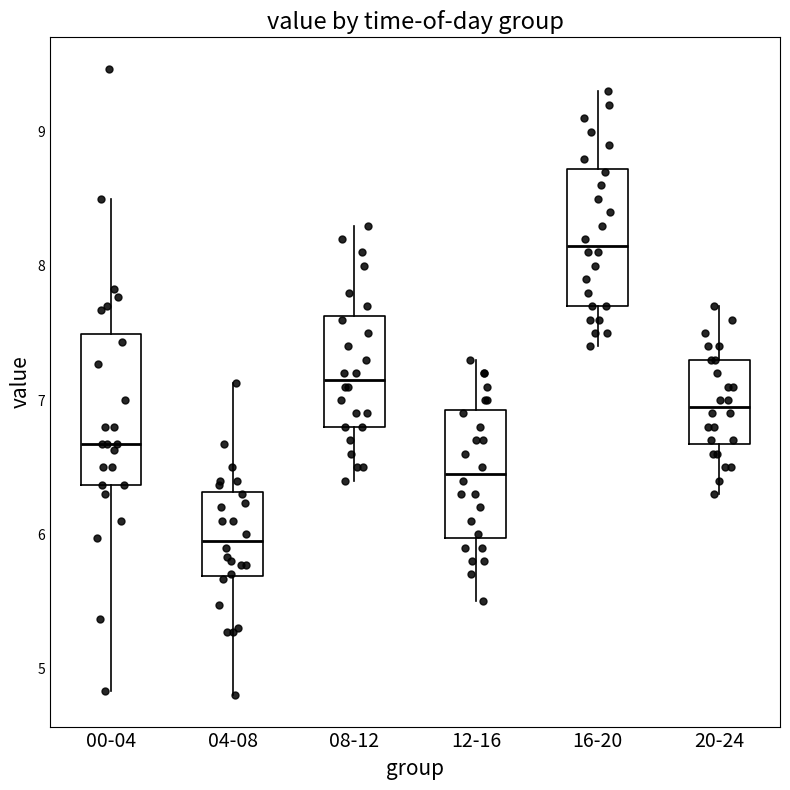

Where does the lower whisker of the box for 08-12 end on the y-axis? The values are not printed on the chart, so give them approximately, as read against the axis.

6.4